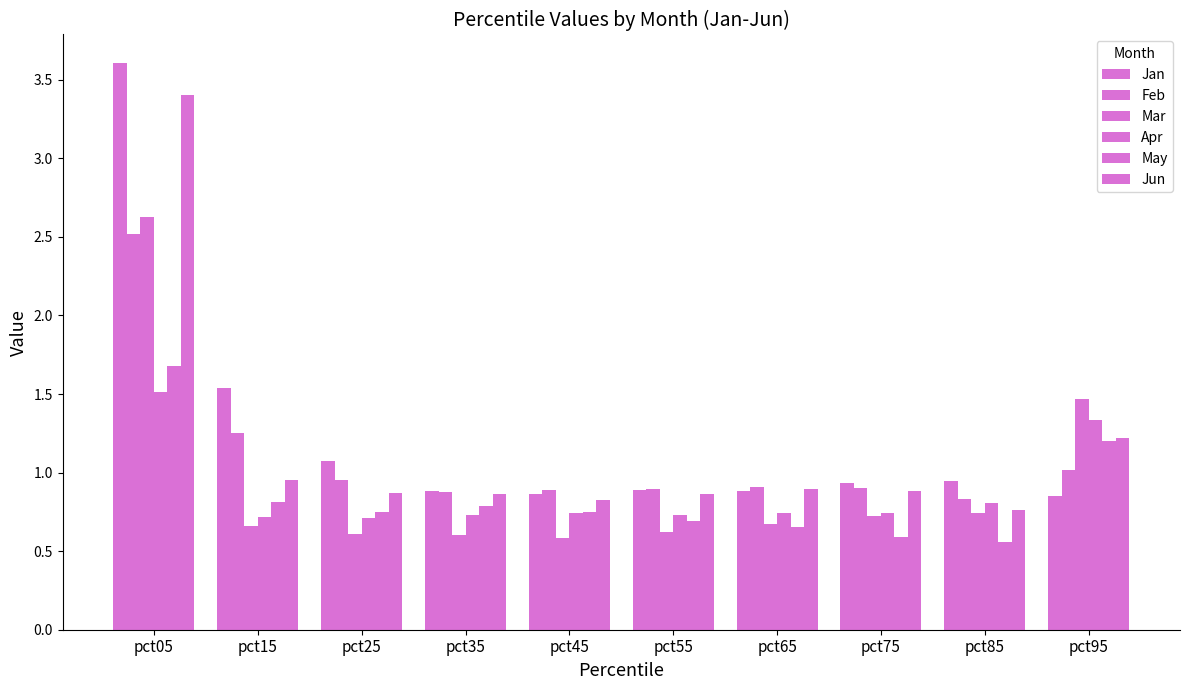

The value of Mar at pct15 is 0.7. True or false?

True